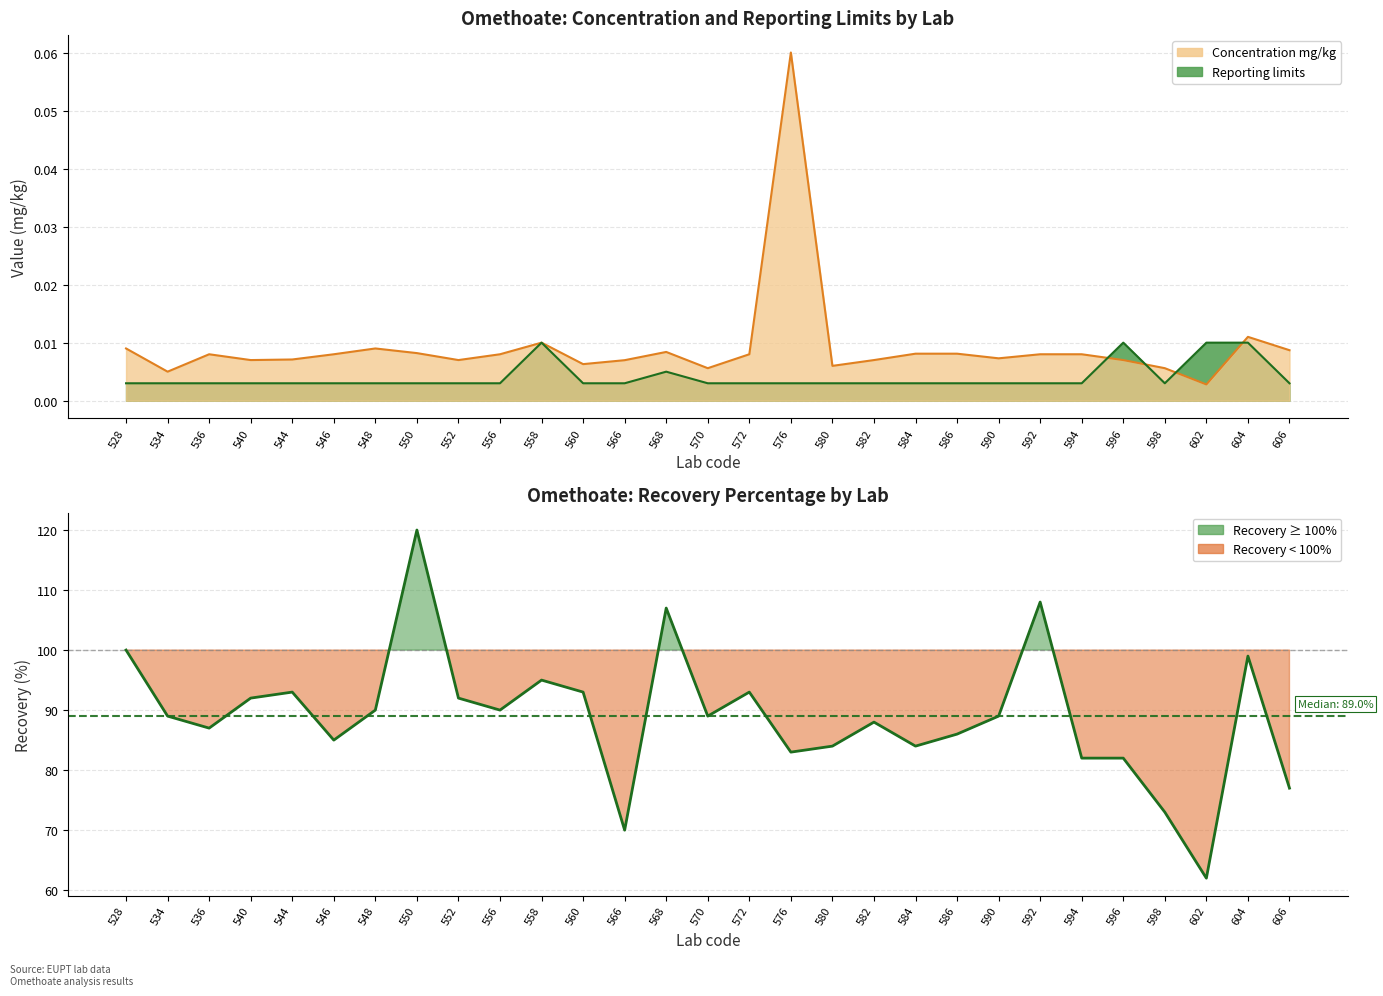

At which category does the data reach its first local valley?

536